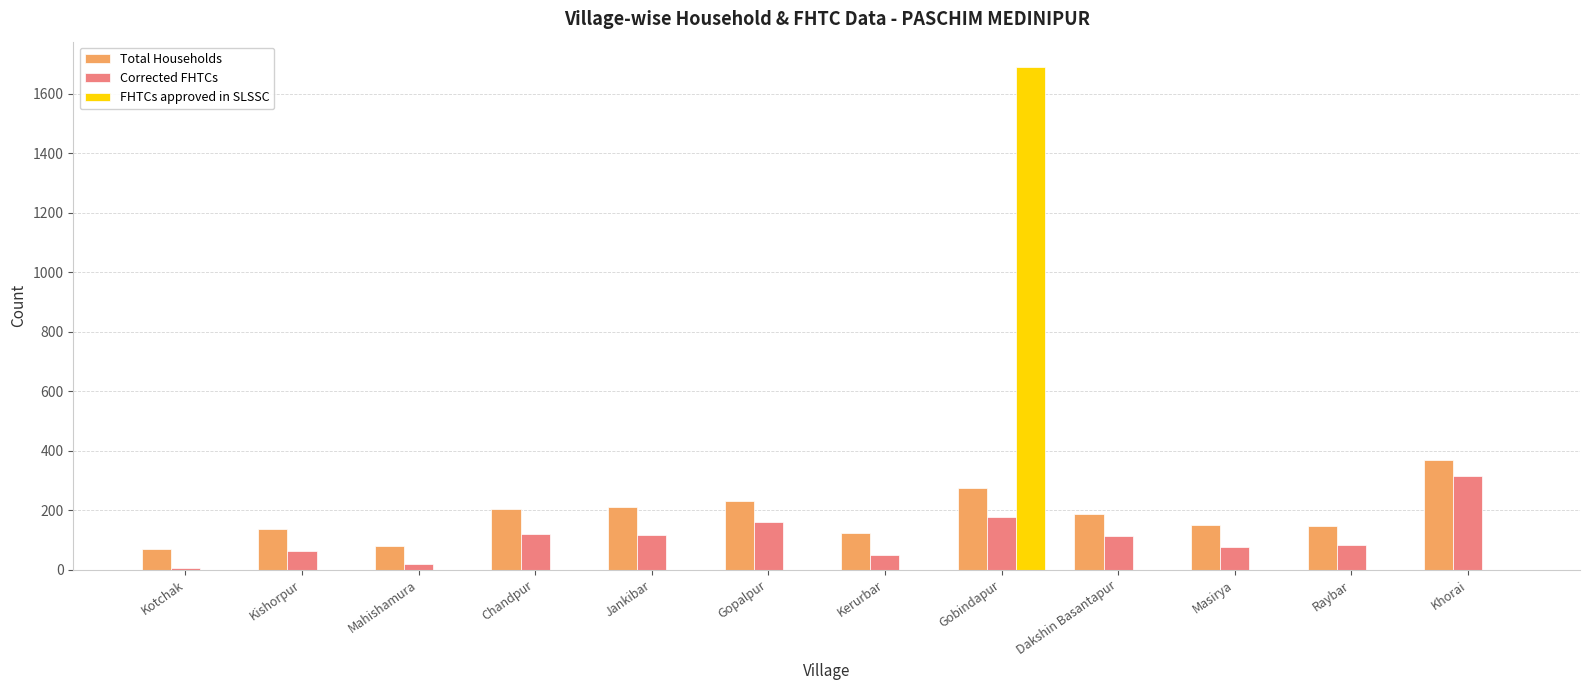

Which series changed the most between Jankibar and Gobindapur?

FHTCs approved in SLSSC